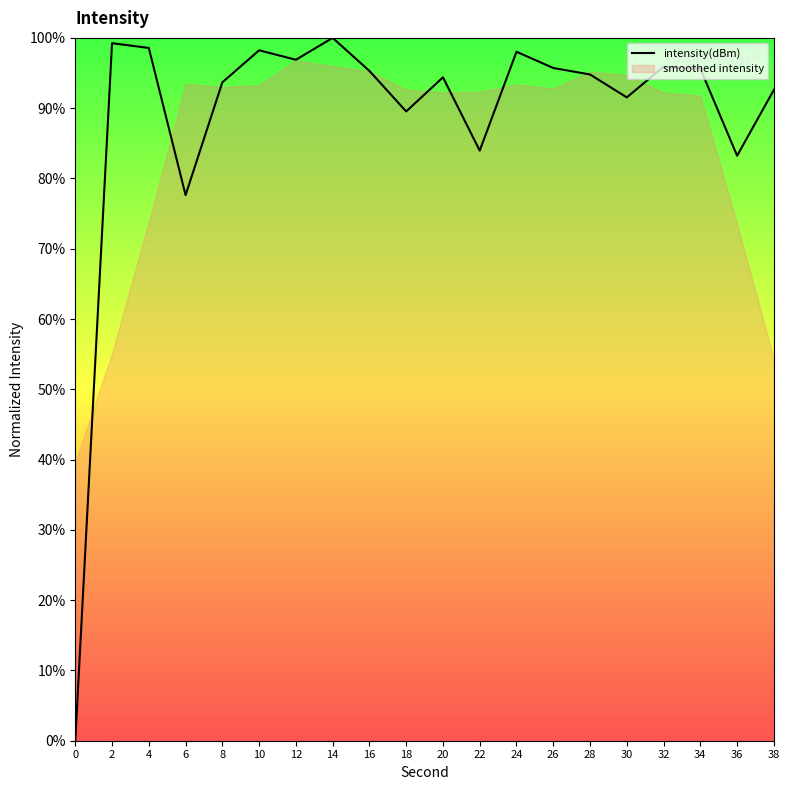

How many values are below 95?

10